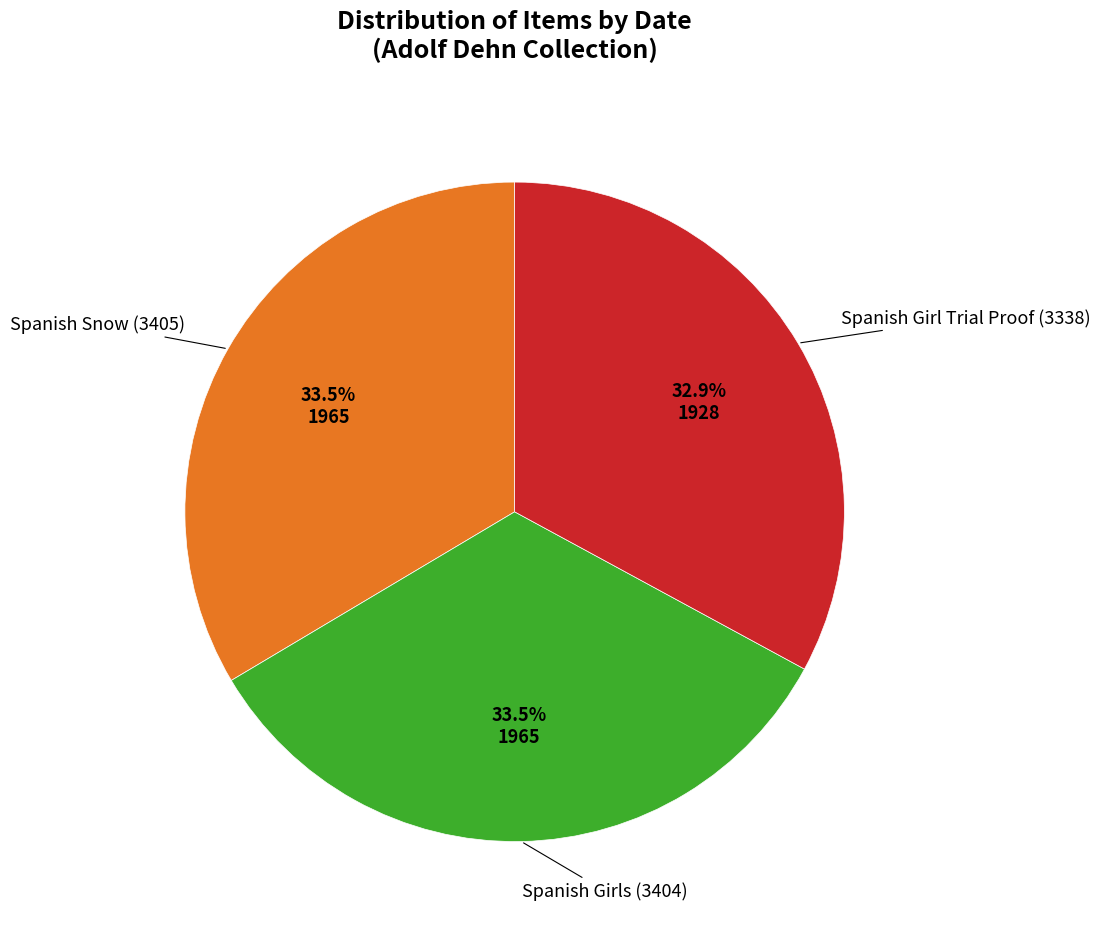

To the nearest percent, what is the combined percentage of Spanish Girl Trial Proof (3338) and Spanish Snow (3405)?

66%